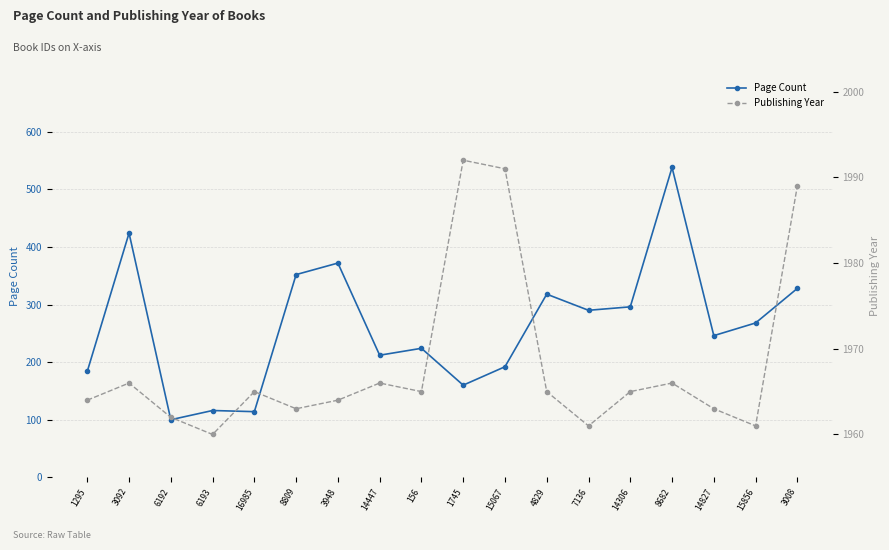

Rank the categories by Page Count value from lowest to highest.

6192, 16985, 6193, 1745, 1295, 15067, 14447, 156, 14827, 15856, 7136, 14306, 4829, 3008, 8809, 3948, 3092, 8682